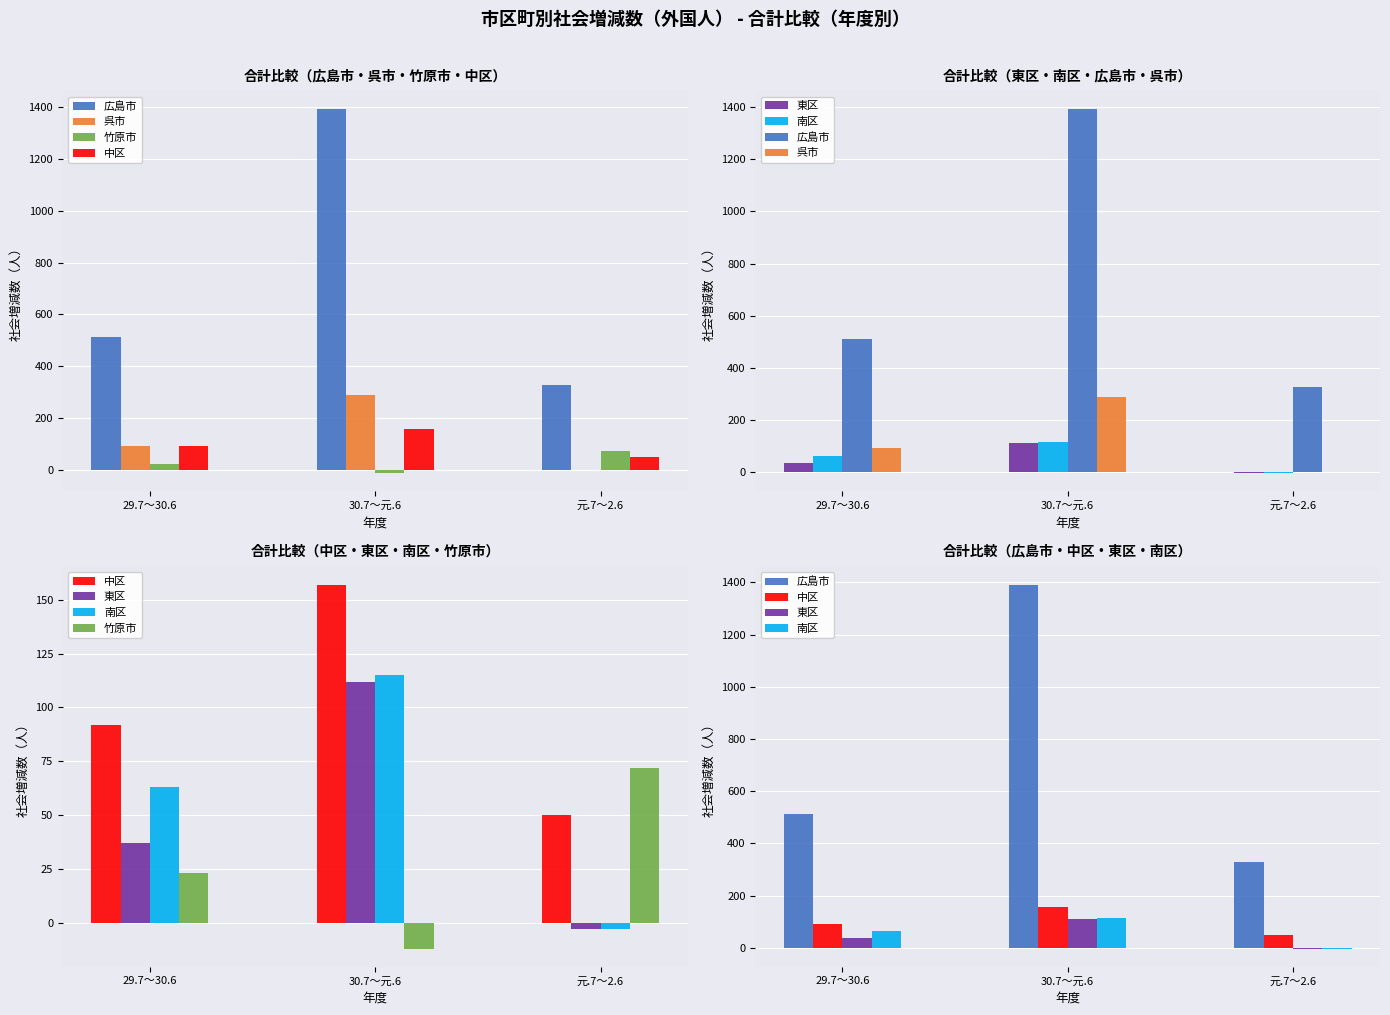

Reading left to right, extract all data points from this chart.

広島市: 511	1391	328
呉市: 93	288	1
竹原市: 23	-12	72
中区: 92	157	50
東区: 37	112	-3
南区: 63	115	-3